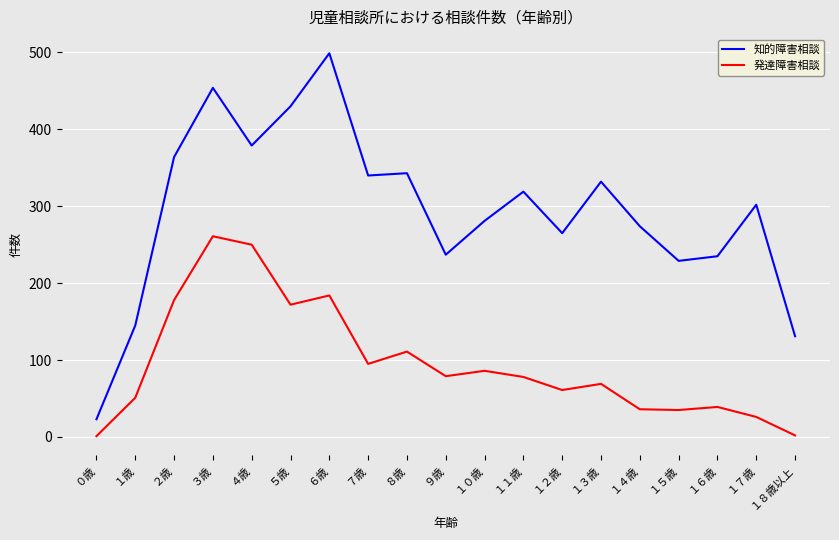

What is the maximum value shown in the chart?

499